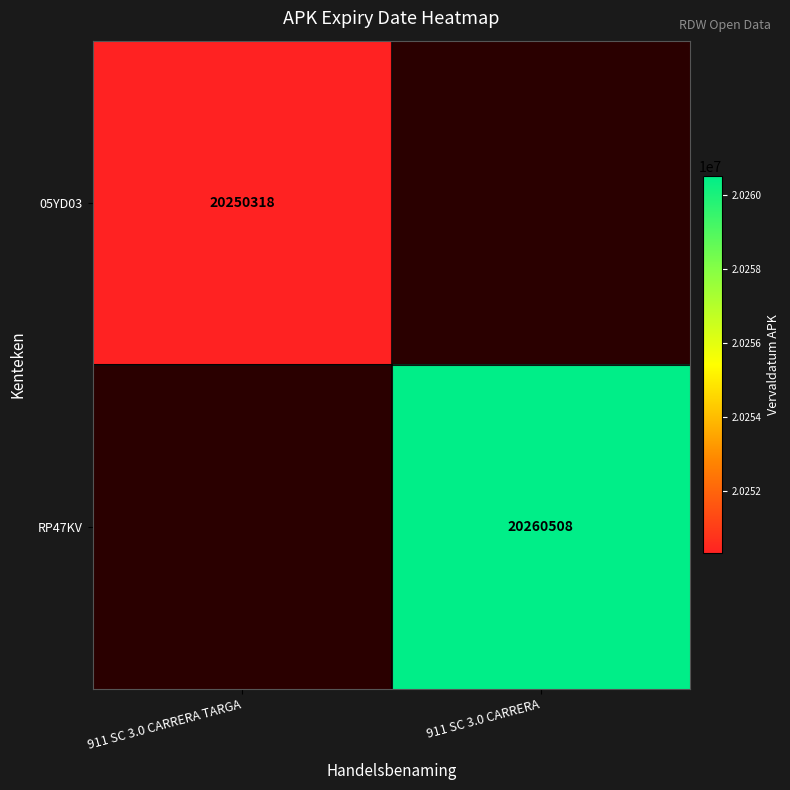

Count the number of categories in the chart.

2